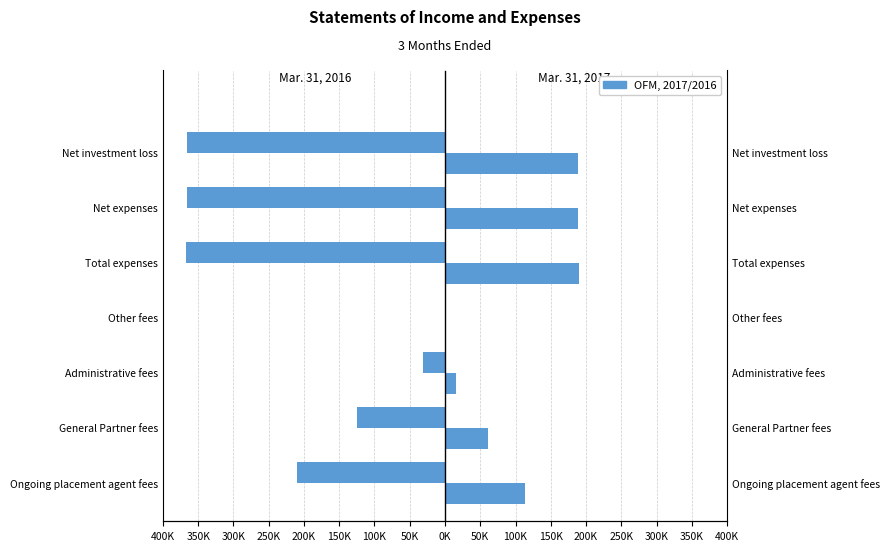

What is the highest value of the Mar. 31, 2017 series?

189587